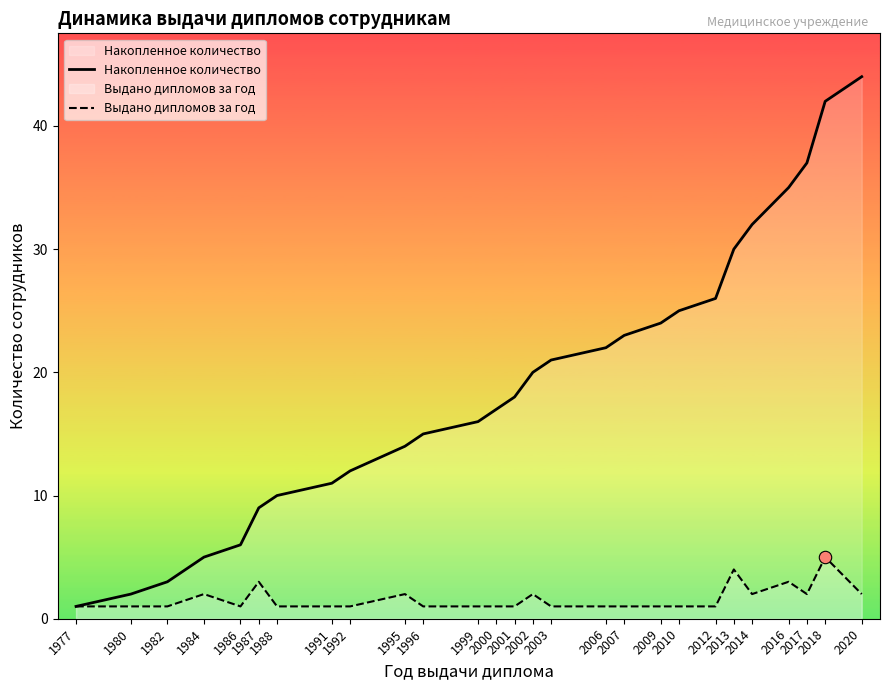

Which series has the largest total across all categories?

Накопленное количество